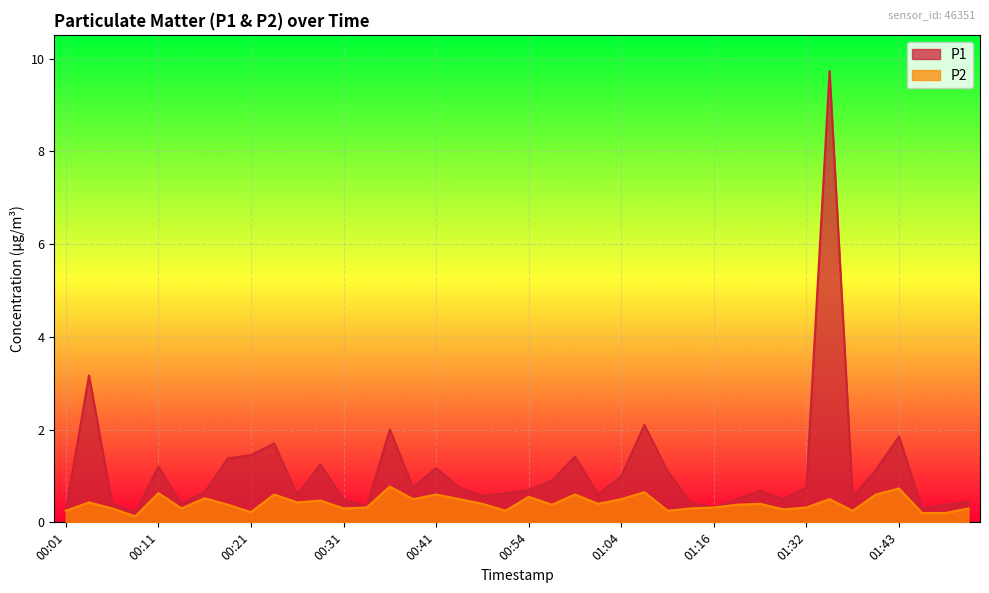

What is the sum of the P1 values at 00:49 and 00:59?

2.0